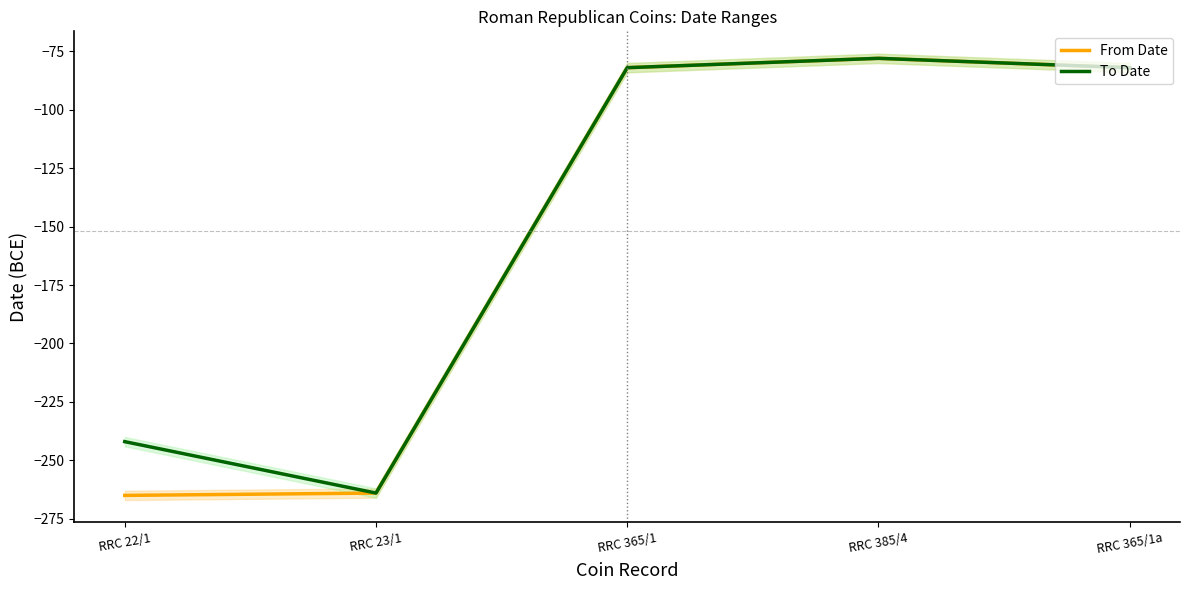

How many interior local valleys does the To Date series have?

1